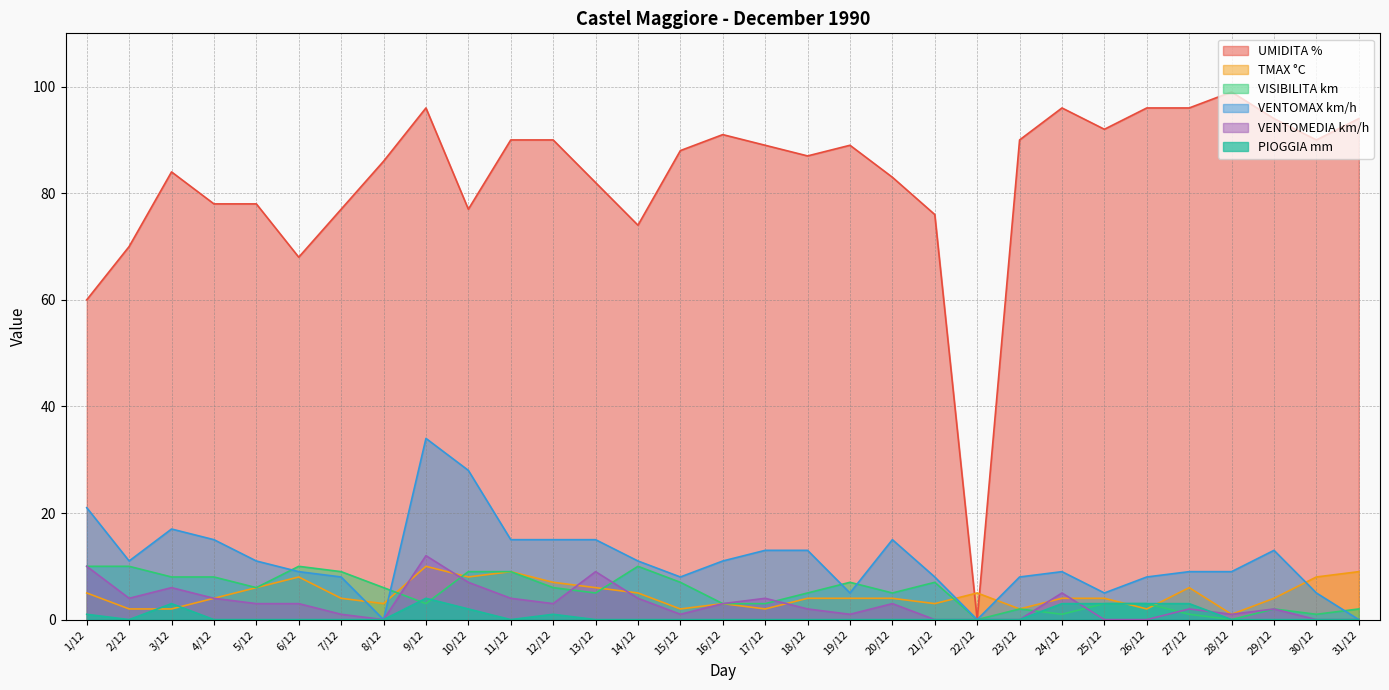

After their last crossing, which series has the higher values: VENTOMEDIA km/h or VISIBILITA km?

VENTOMEDIA km/h